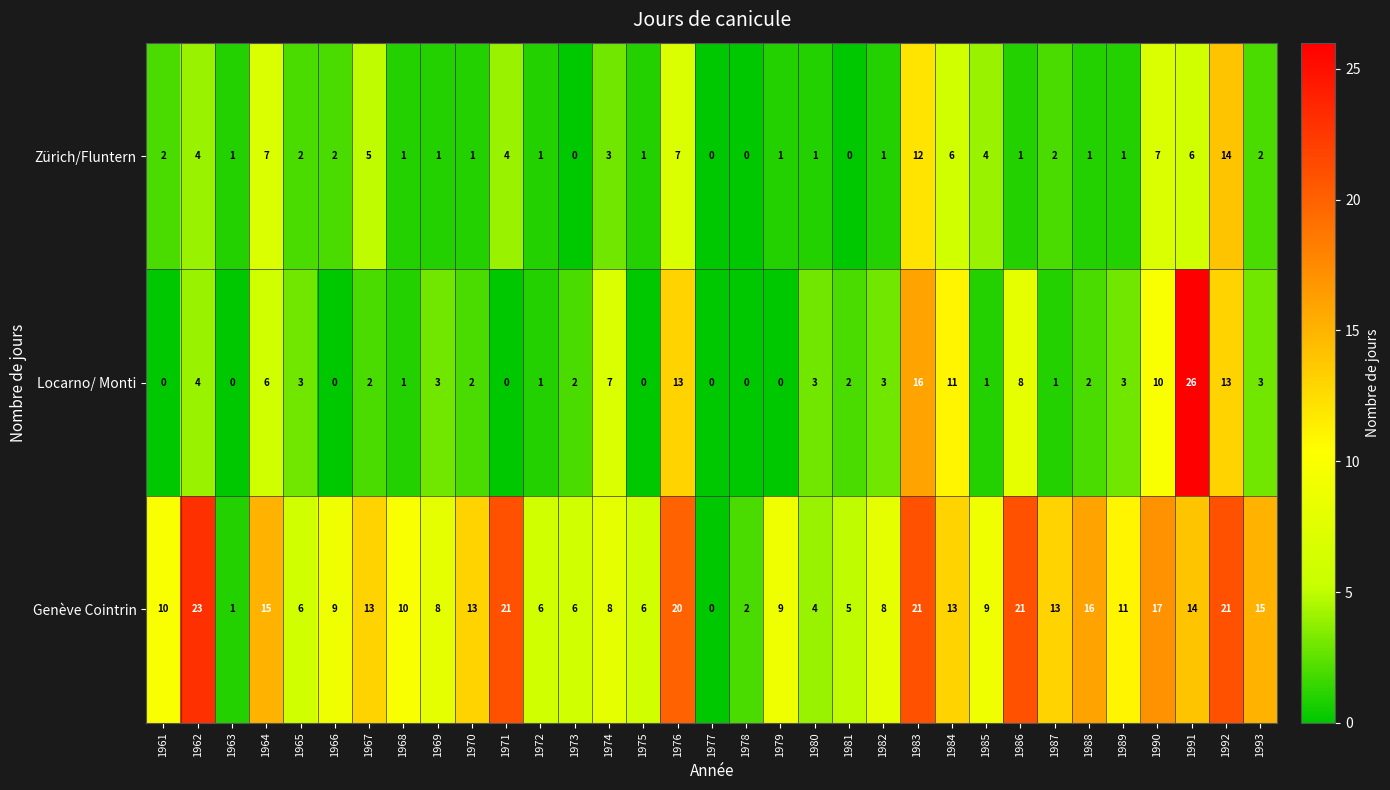

Which category has the highest value across all series?

1991